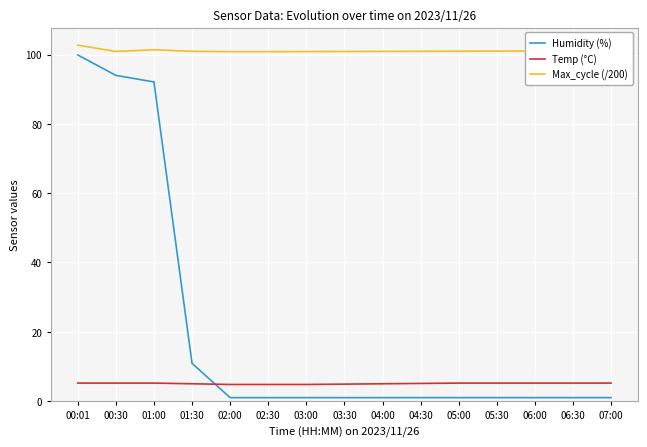

What is the sum of the Humidity (%) values at 03:00 and 00:30?

95.0